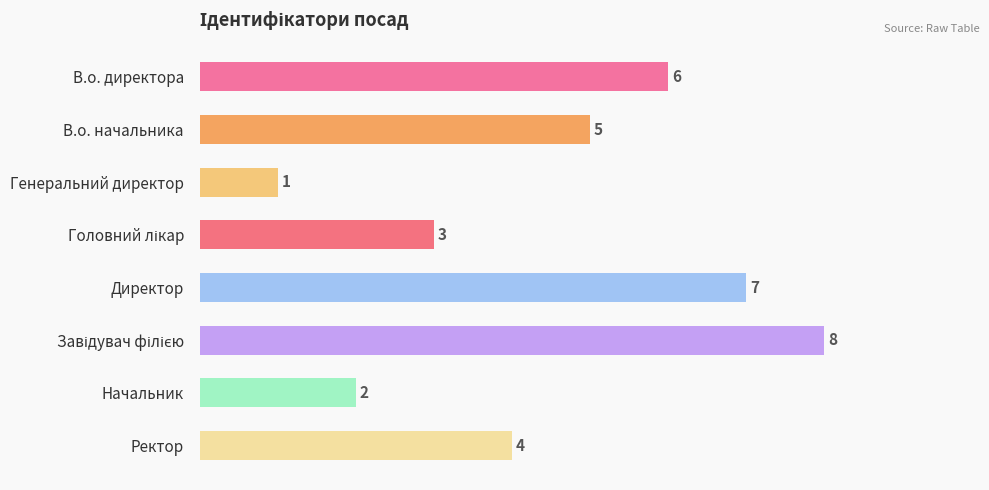

The chart shows a value of 1 at Генеральний директор. True or false?

True